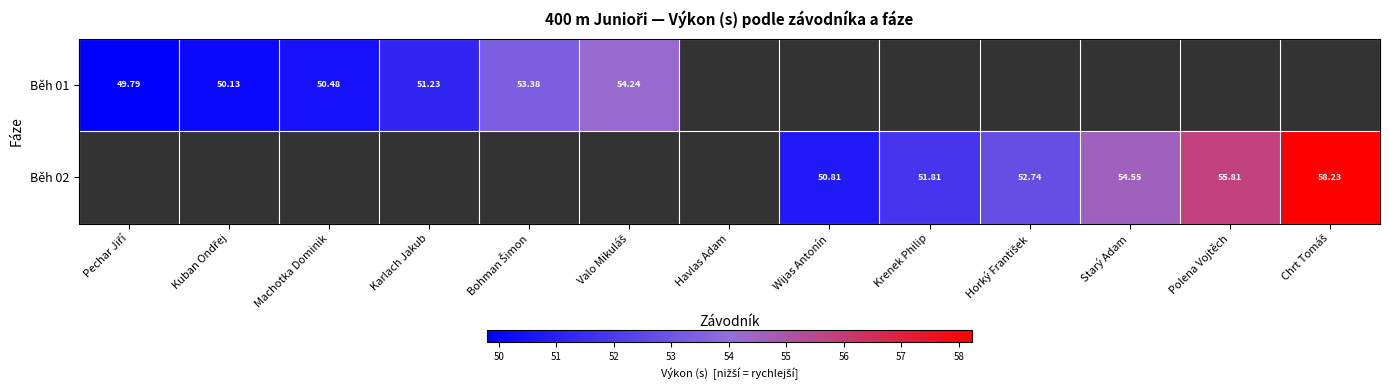

Which label corresponds to the smallest value in the chart?

Pechar Jiří